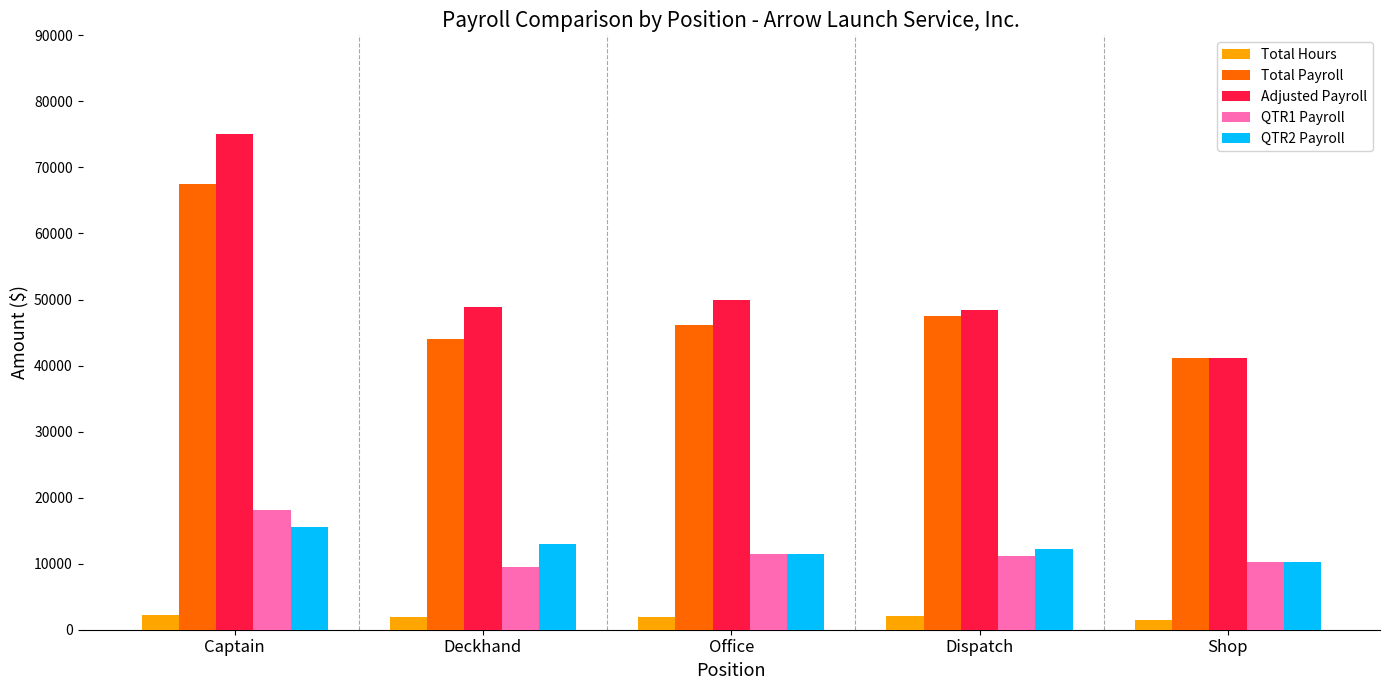

At how many categories does at least one series exceed 11710?

5